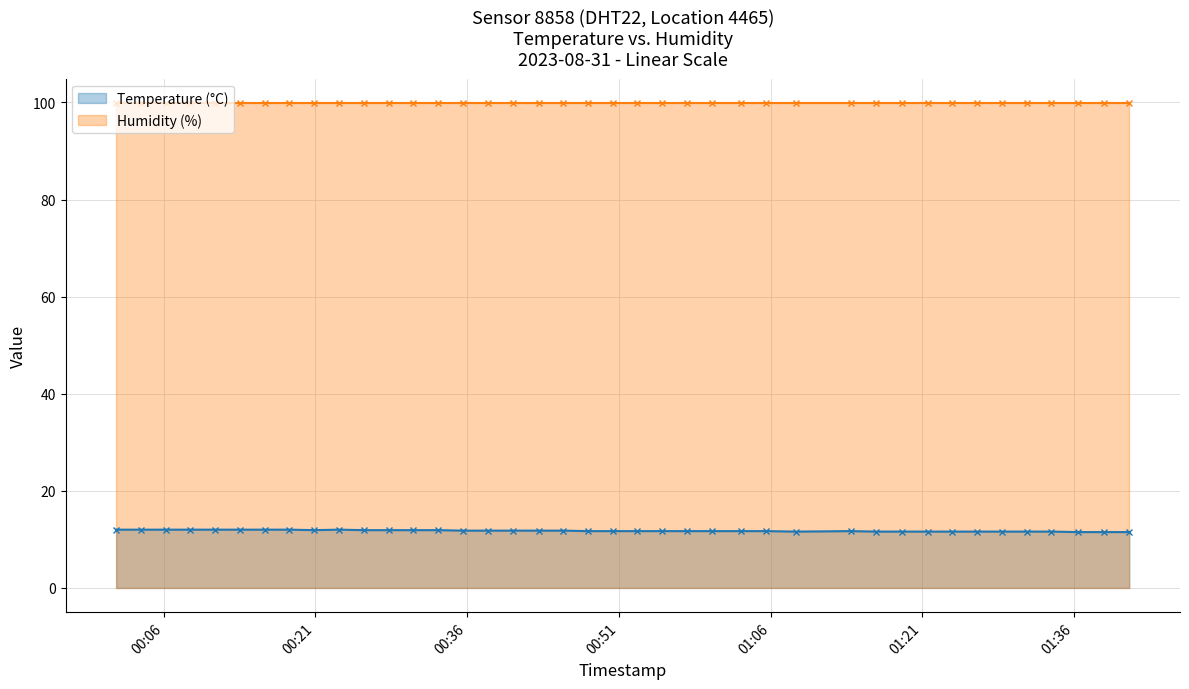

Reading left to right, what are all the values shown in this chart?

Temperature (°C): 12.0	12.0	12.0	12.0	12.0	12.0	12.0	12.0	11.9	12.0	11.9	11.9	11.9	11.9	11.8	11.8	11.8	11.8	11.8	11.7	11.7	11.7	11.7	11.7	11.7	11.7	11.7	11.6	11.7	11.6	11.6	11.6	11.6	11.6	11.6	11.6	11.6	11.5	11.5	11.5
Humidity (%): 99.9	99.9	99.9	99.9	99.9	99.9	99.9	99.9	99.9	99.9	99.9	99.9	99.9	99.9	99.9	99.9	99.9	99.9	99.9	99.9	99.9	99.9	99.9	99.9	99.9	99.9	99.9	99.9	99.9	99.9	99.9	99.9	99.9	99.9	99.9	99.9	99.9	99.9	99.9	99.9